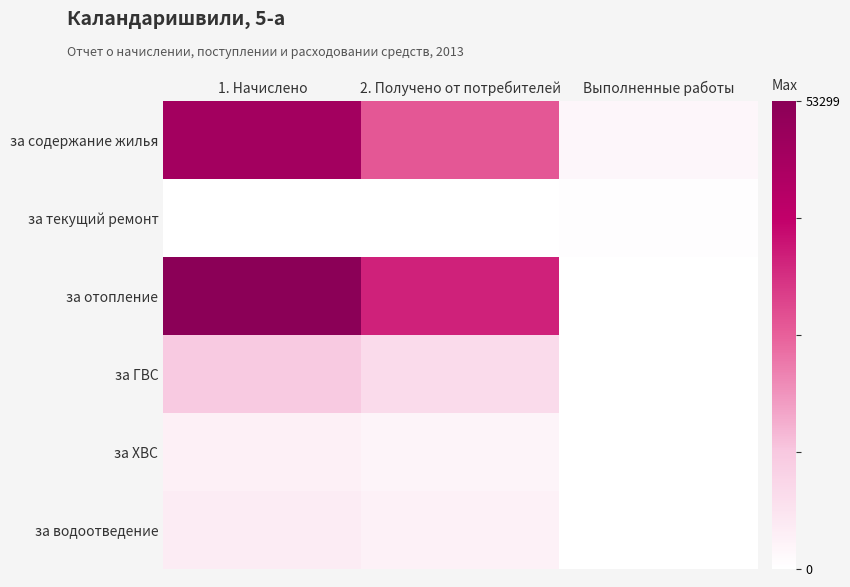

What is the spread (max minus min) of values at Выполненные работы?

2211.7